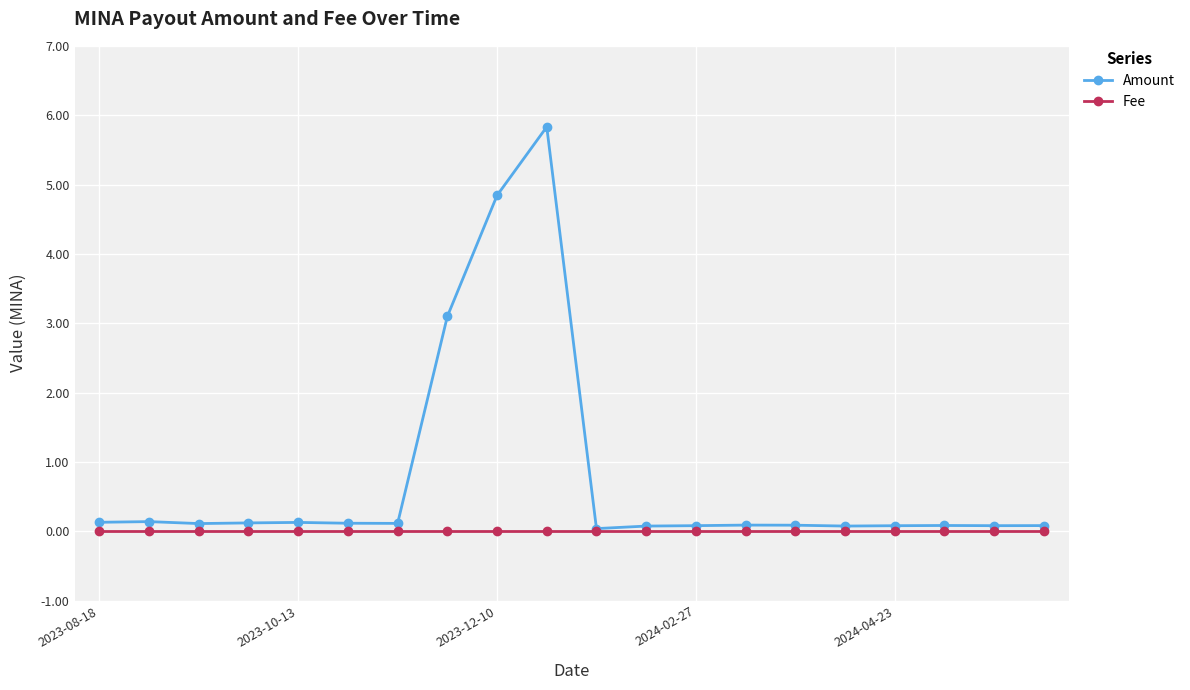

Which series has the largest total across all categories?

Amount